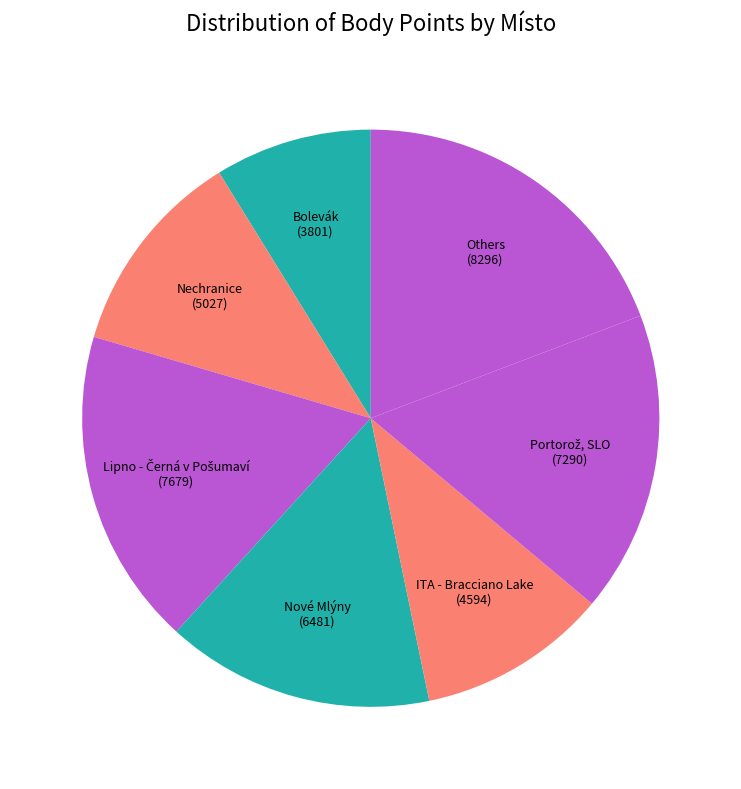

The Nechranice slice represents 22% of the pie. True or false?

False